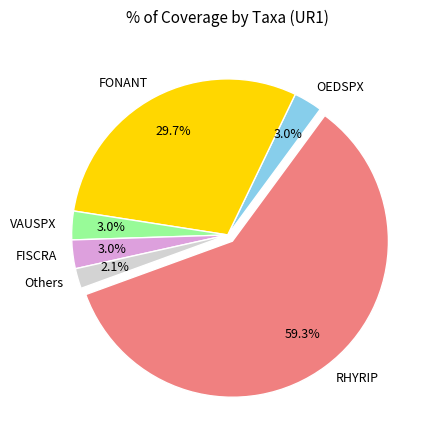

Is the sum of FISCRA and RHYRIP greater than half?

Yes